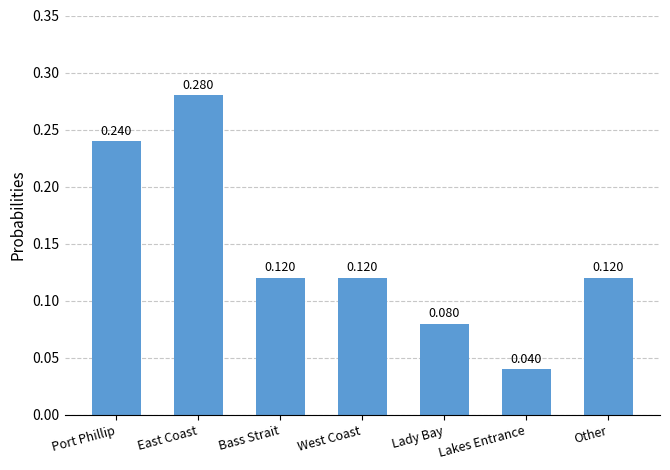

True or false: the data shows 0.1 at East Coast.

False